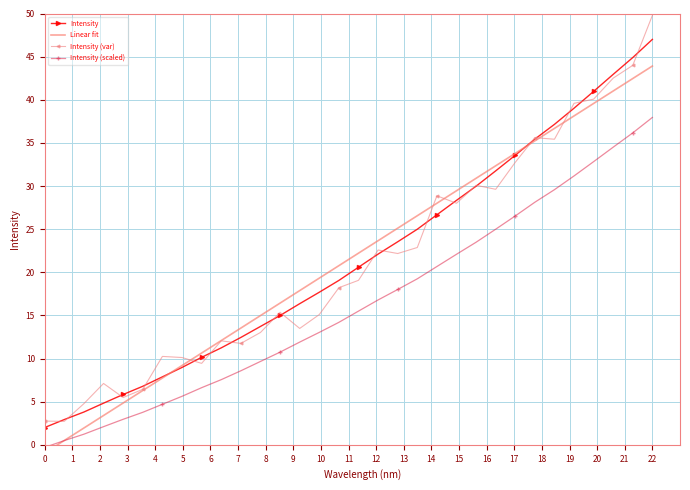

Is the value of Linear fit at 11 greater than the value of Intensity (scaled) at 29?

No